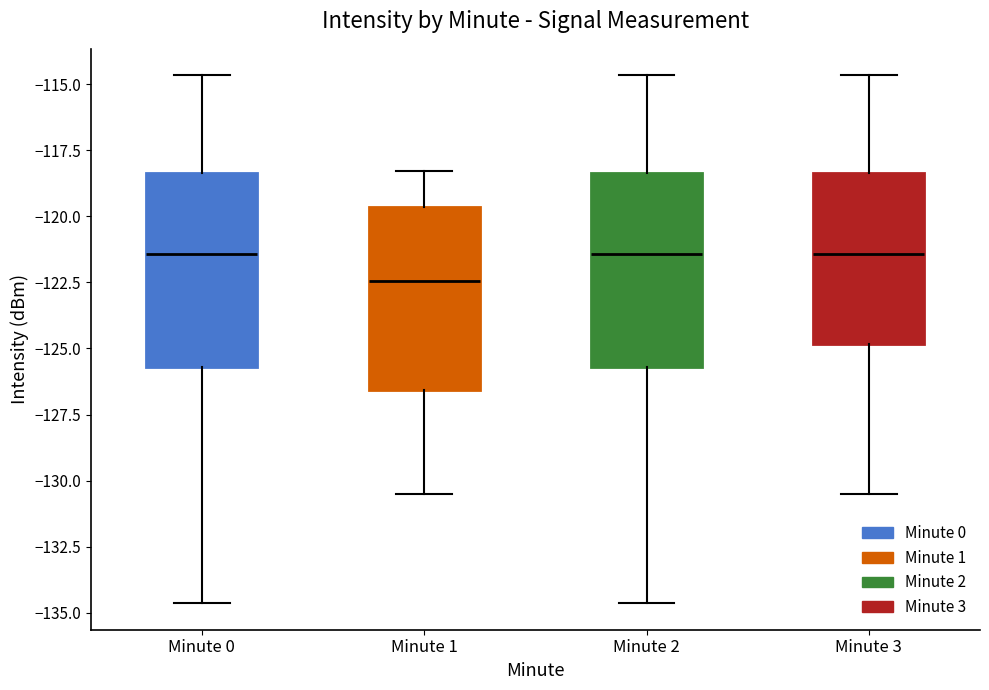

Where does the upper whisker of the box for Minute 3 end on the y-axis? The values are not printed on the chart, so give them approximately, as read against the axis.

-114.5